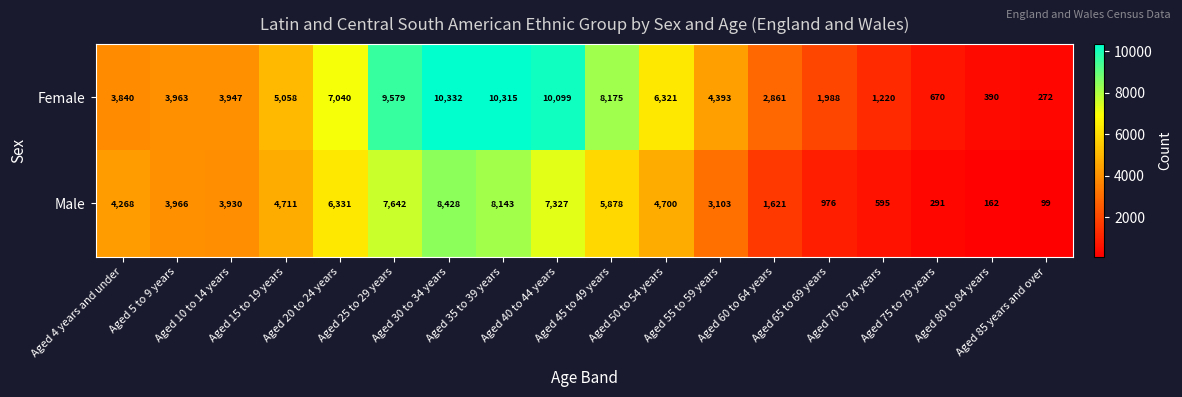

Which series has the largest range (max minus min)?

Female